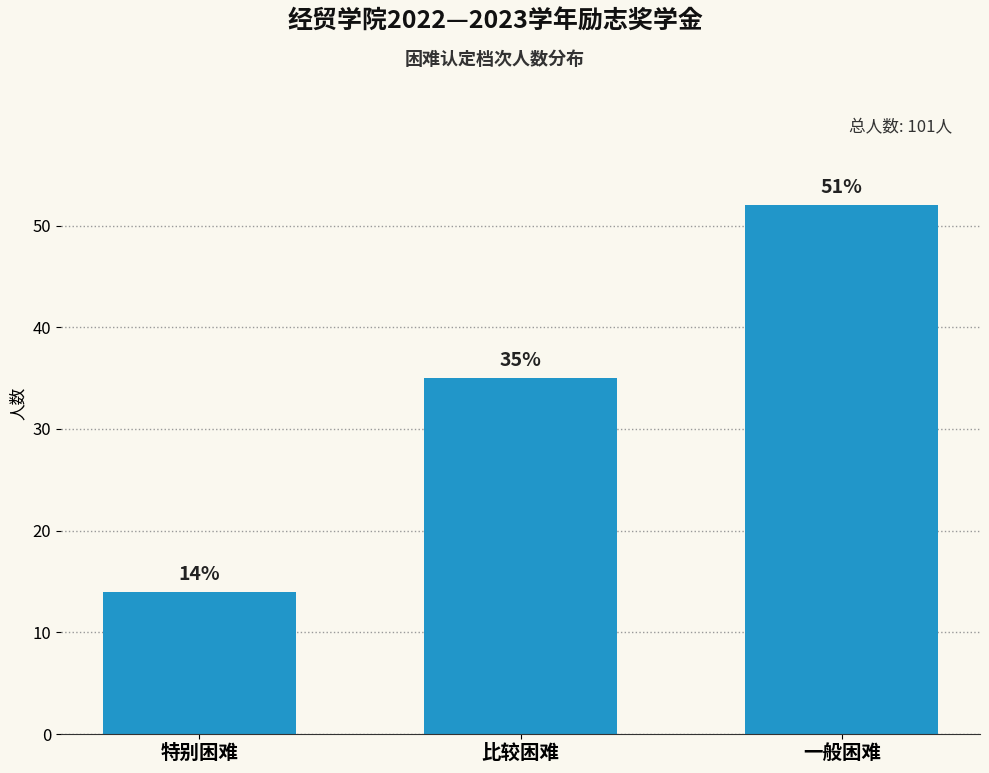

The value at 比较困难 is 23. True or false?

False